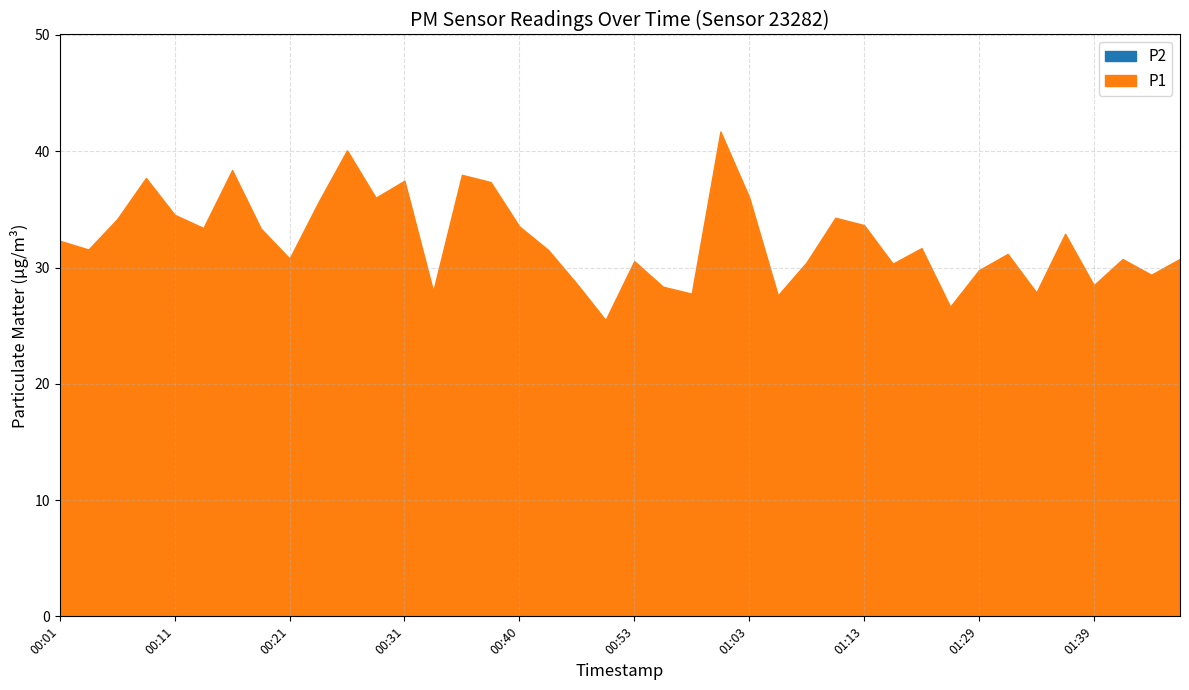

What is the difference between the highest and lowest values at 00:56?

4.5